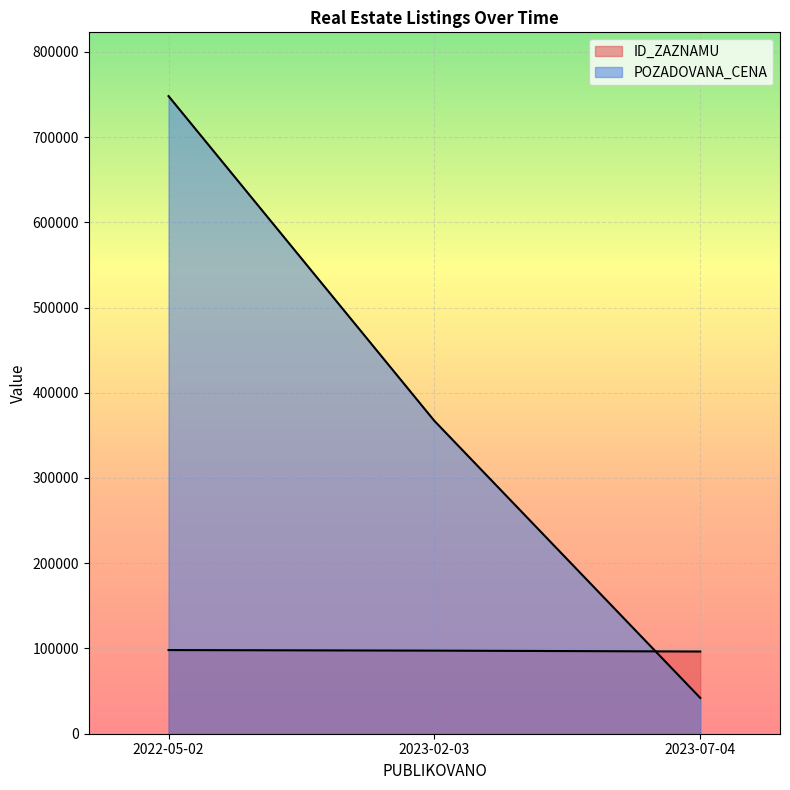

What is the total value across all series at 2023-07-04?

138447